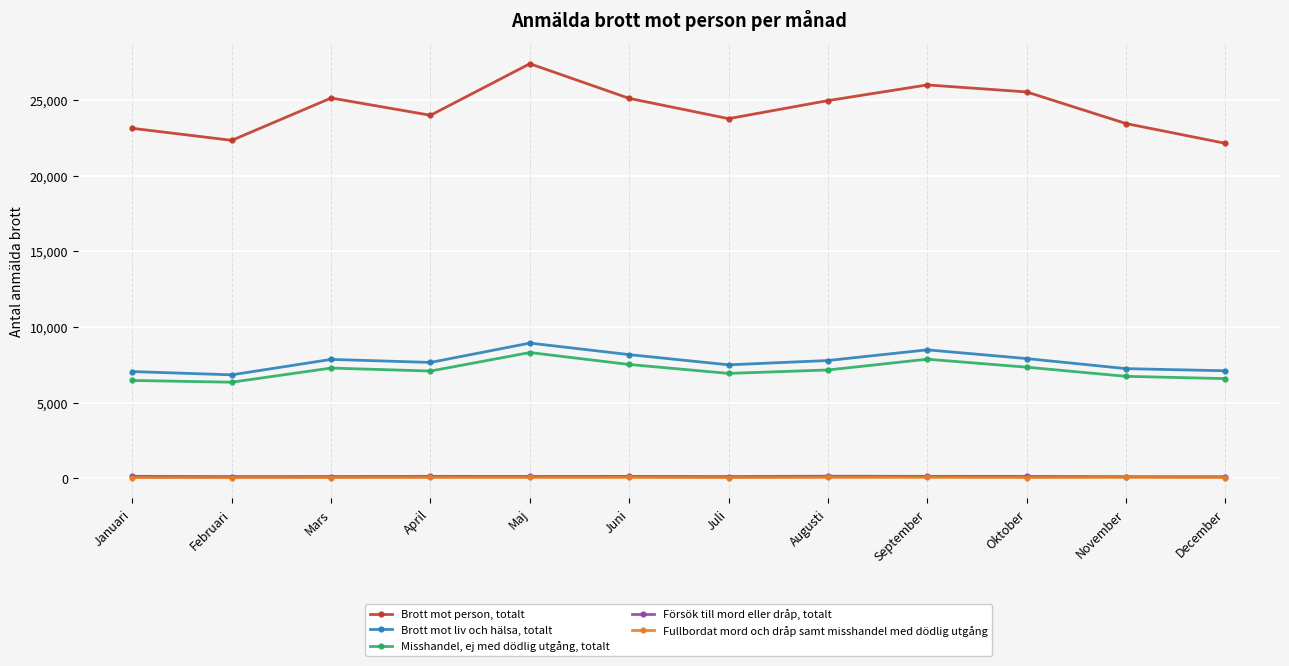

At how many categories does at least one series exceed 11235?

12